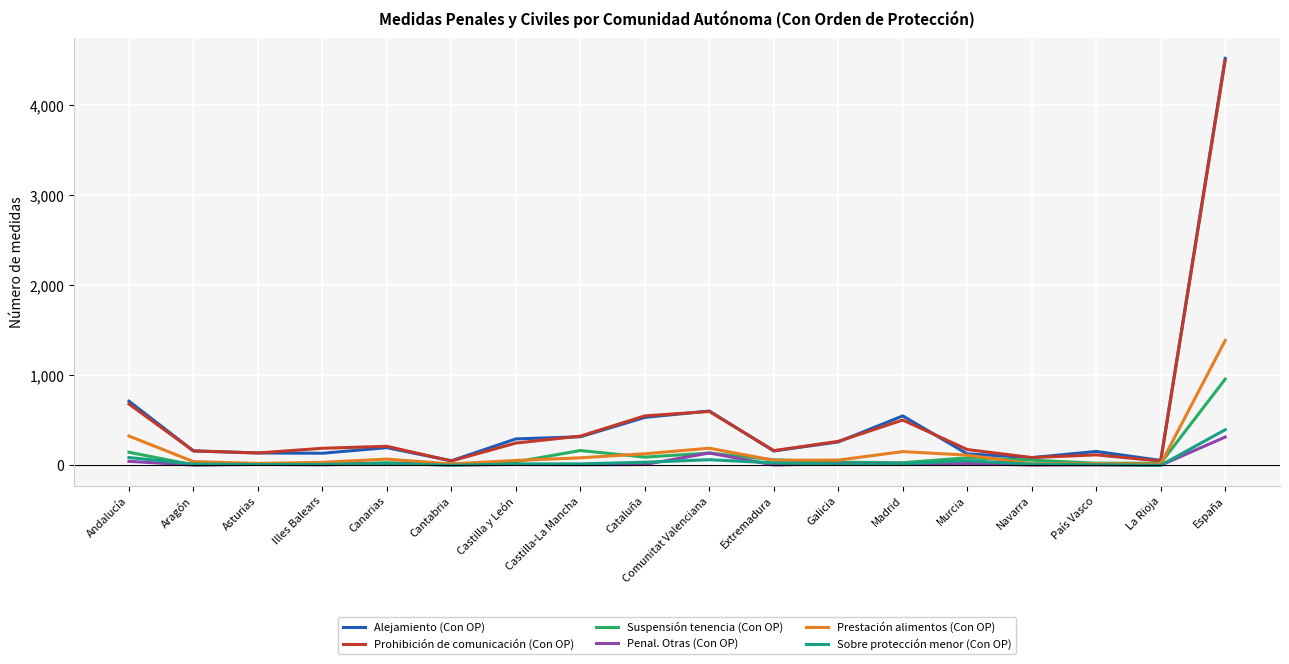

Which series ends up on top after the final intersection of Prestación alimentos (Con OP) and Suspensión tenencia (Con OP)?

Prestación alimentos (Con OP)